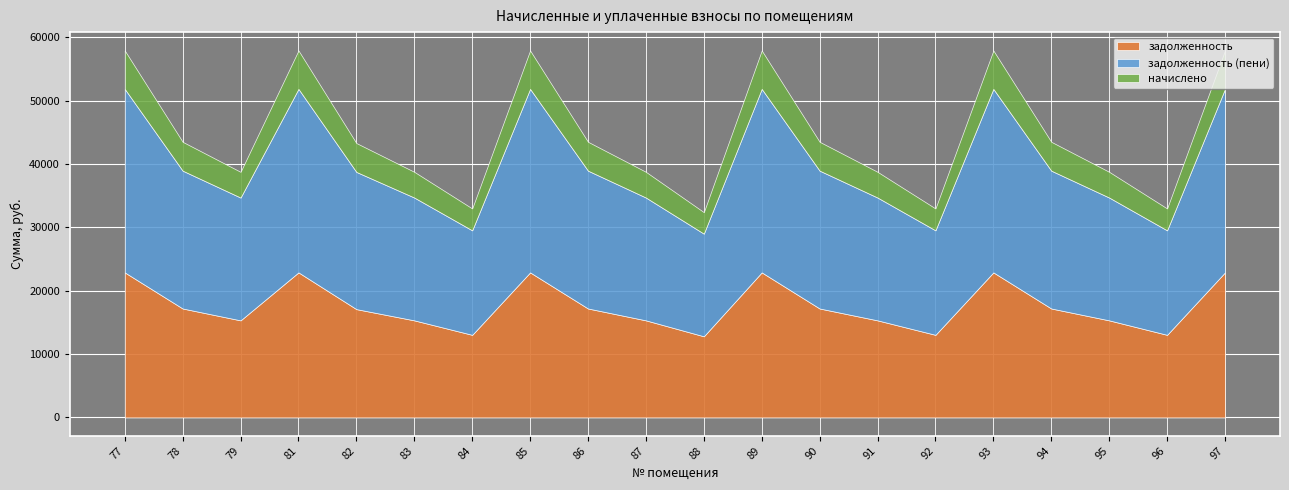

Read the задолженность (пени) value at 86.

21764.3